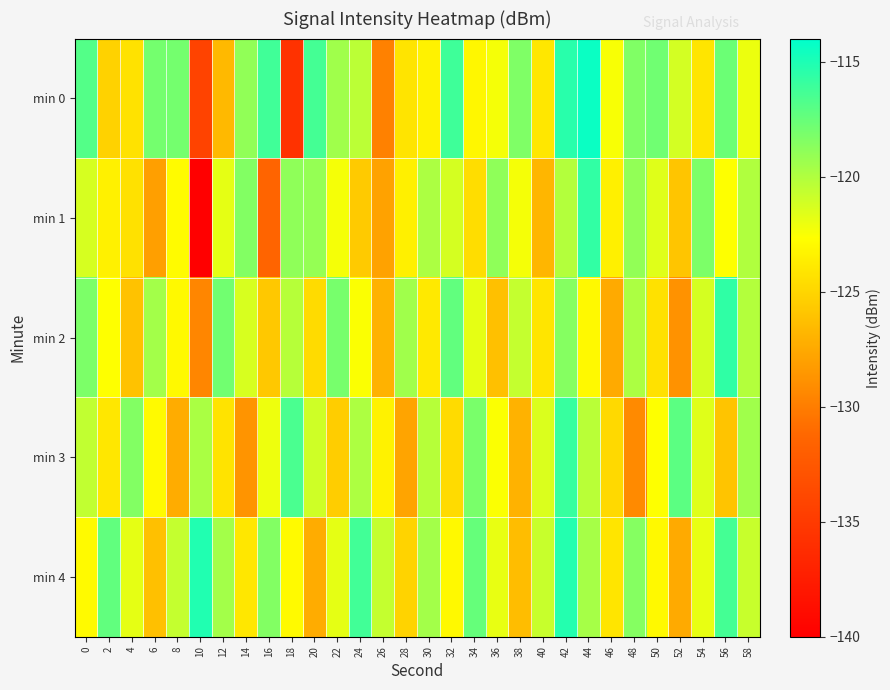

Which series changed the most between 22 and 46?

min 2